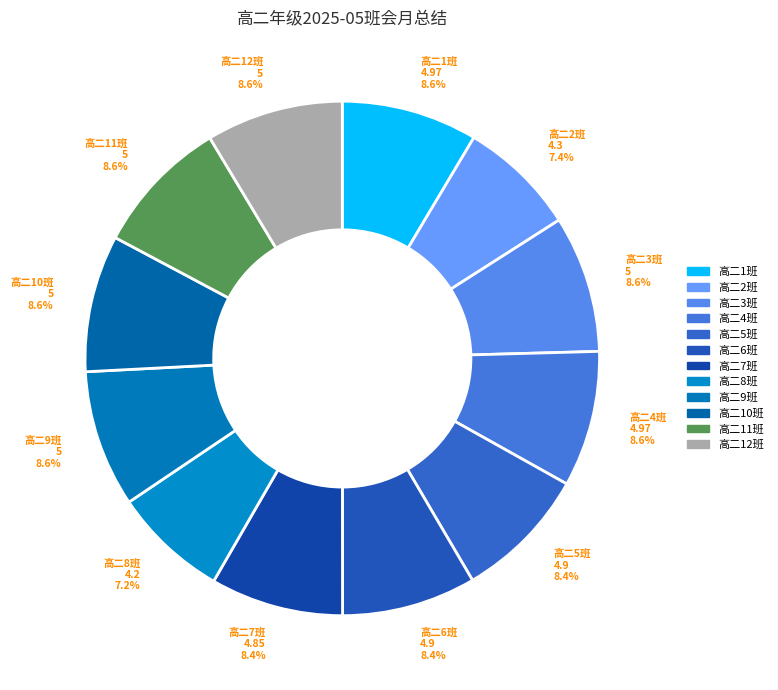

To the nearest percent, what portion does 高二6班 represent?

8%